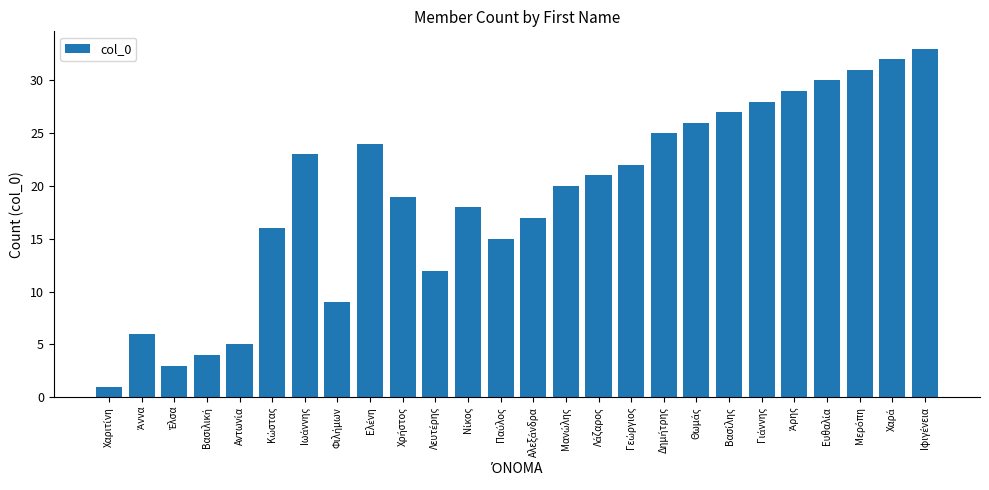

What is the minimum value shown in the chart?

1